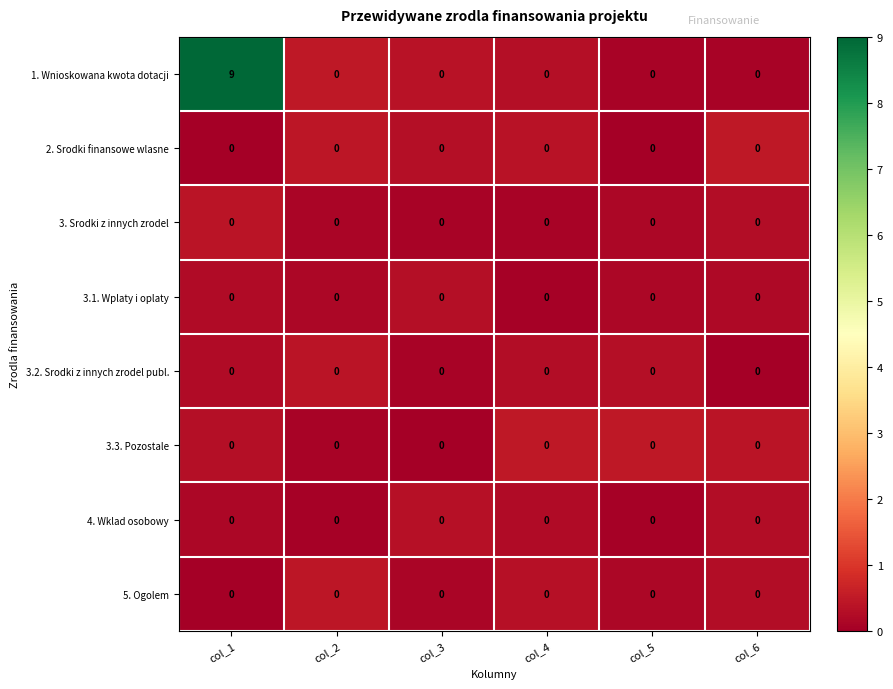

What is the total value across all series at col_2?

0